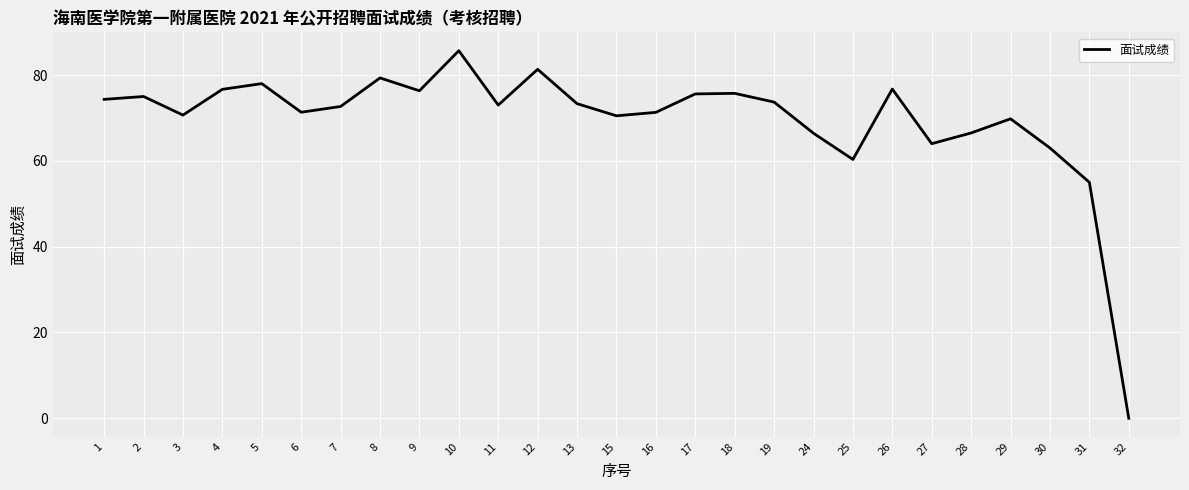

What is the sum of the values at 17 and 3?

146.3